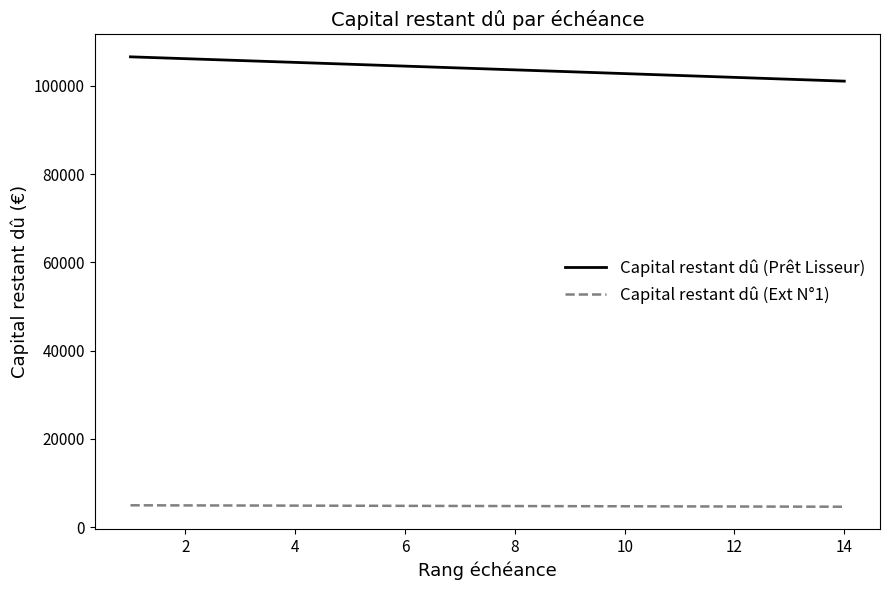

Which series has the largest total across all categories?

Capital restant dû (Prêt Lisseur)